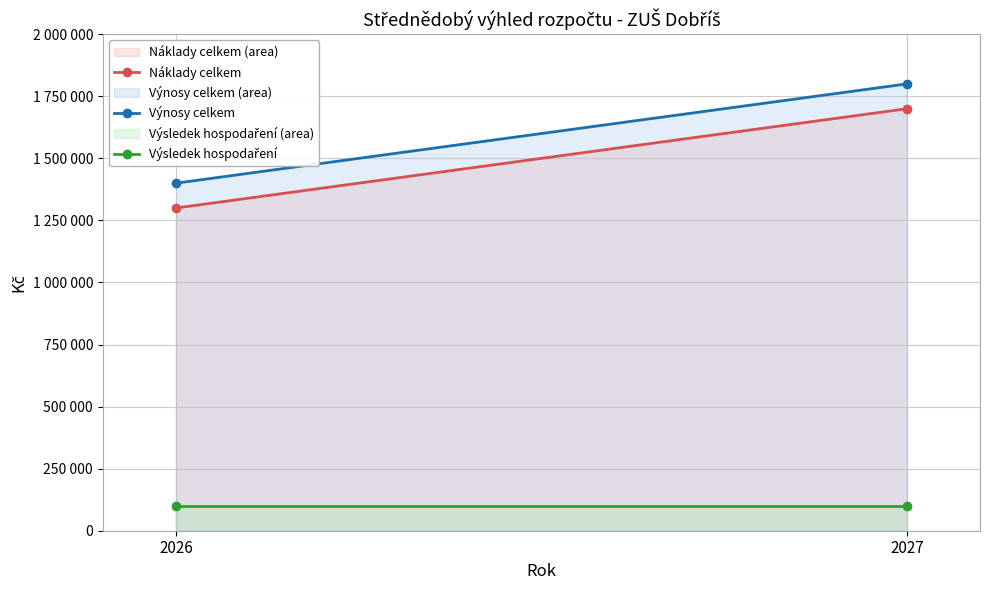

At which label is Výsledek hospodaření closest to 100000?

2026